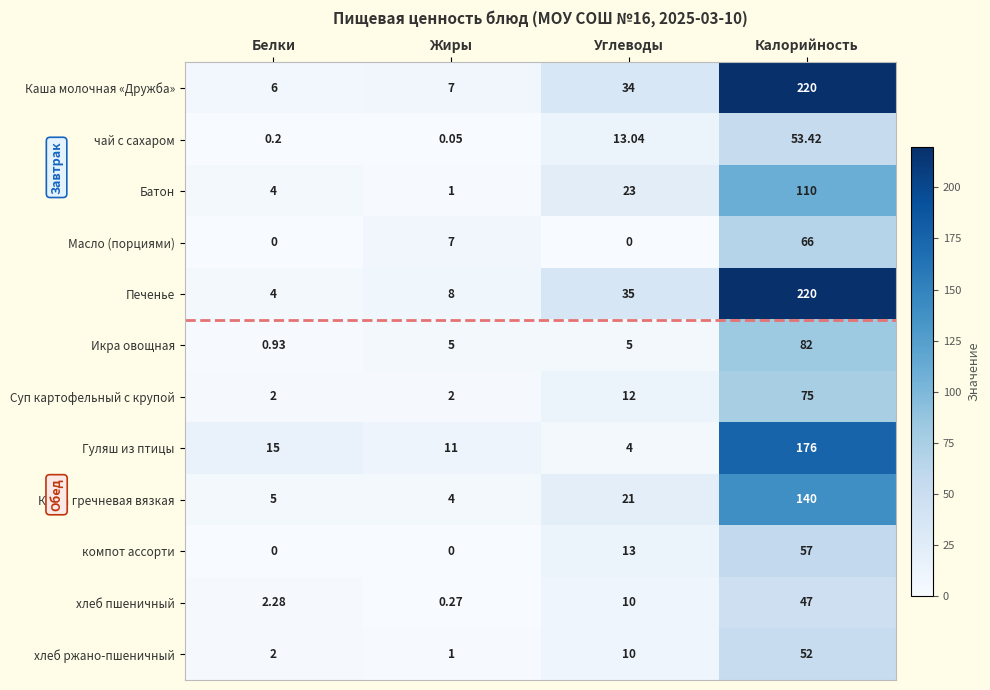

Which category has the highest value across all series?

Калорийность